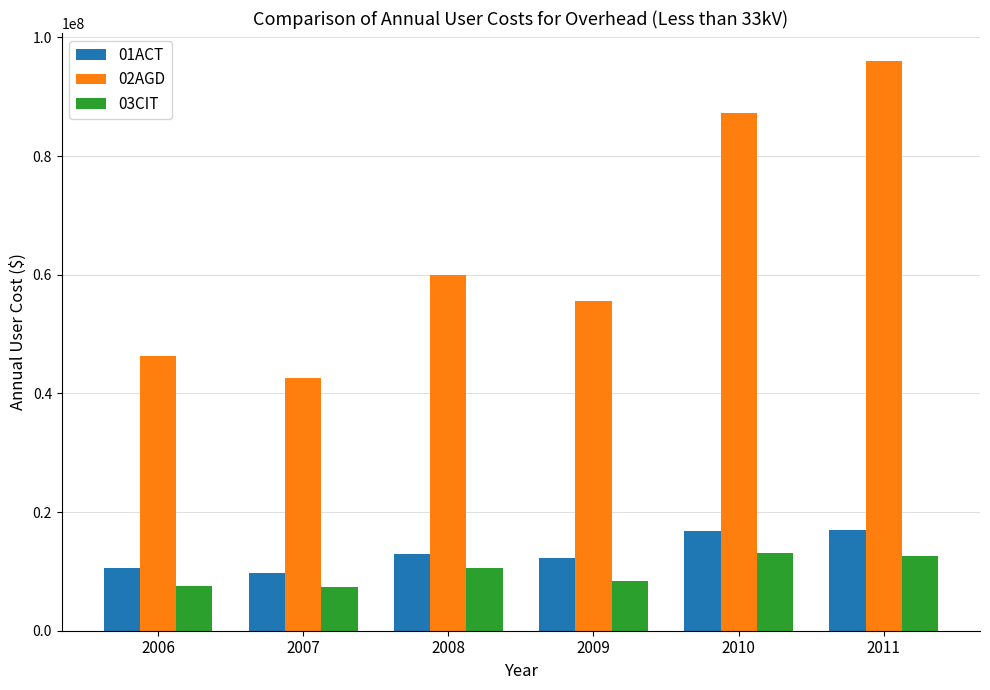

What is the maximum value shown in the chart?

95940448.1